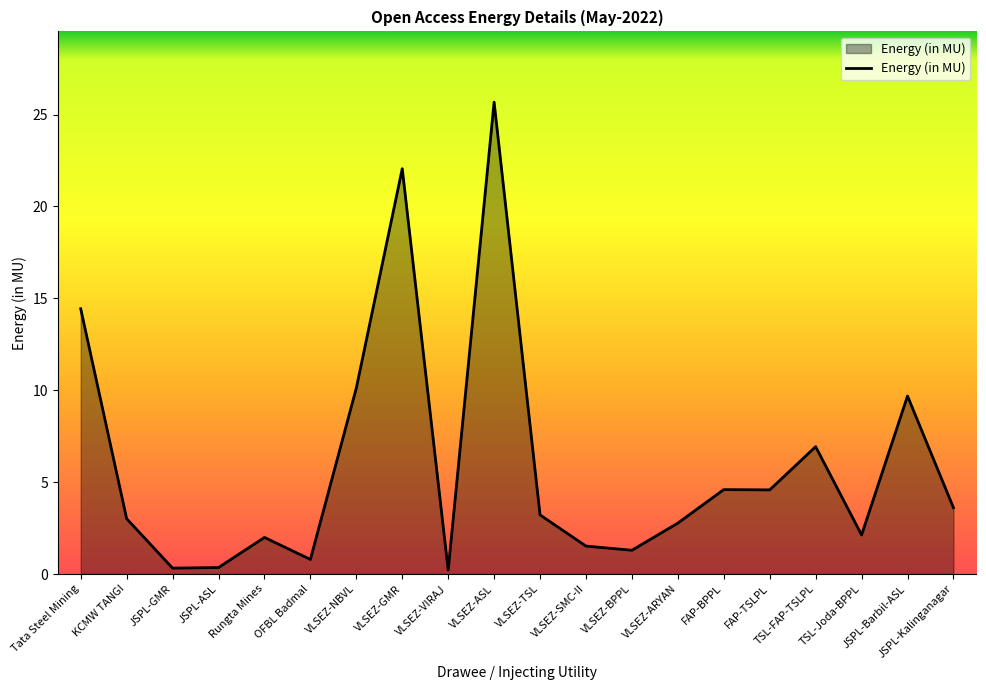

What position from the left is KCMW TANGI?

2